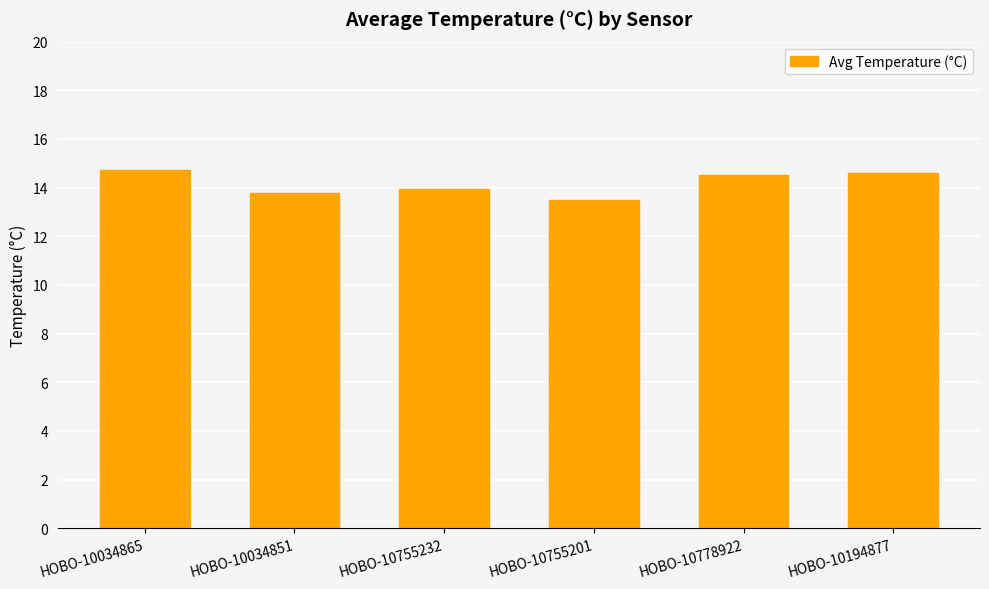

What is the smallest value displayed?

13.5